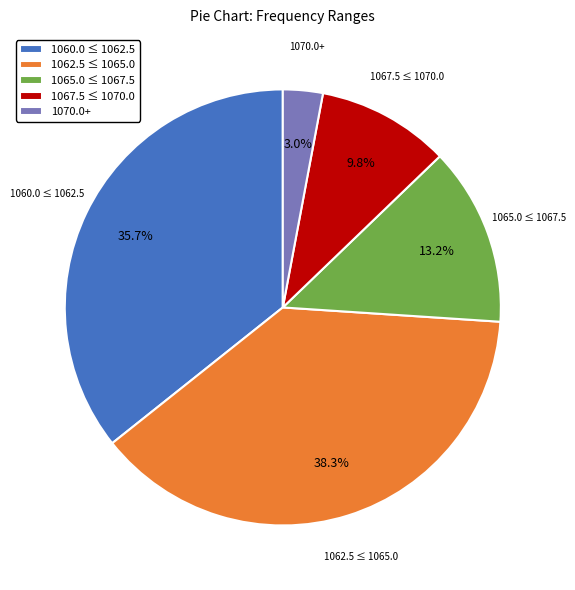

To the nearest percent, what is the average slice percentage?

20%